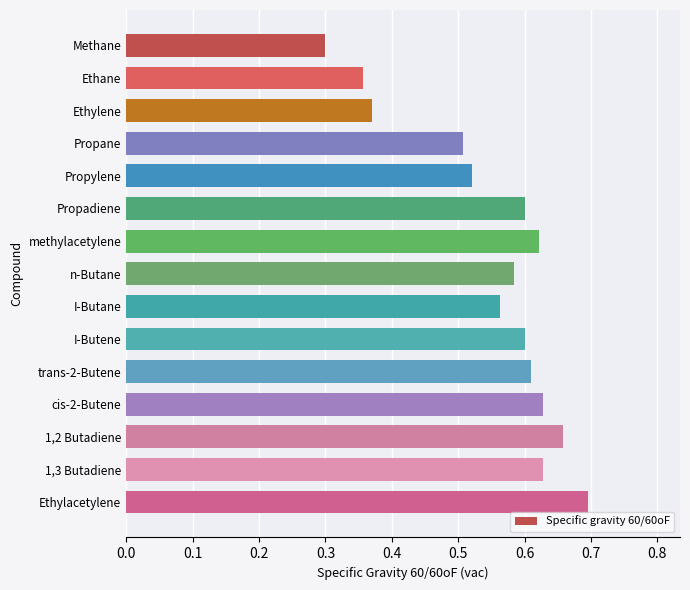

True or false: the data shows 0.5 at Propane.

True